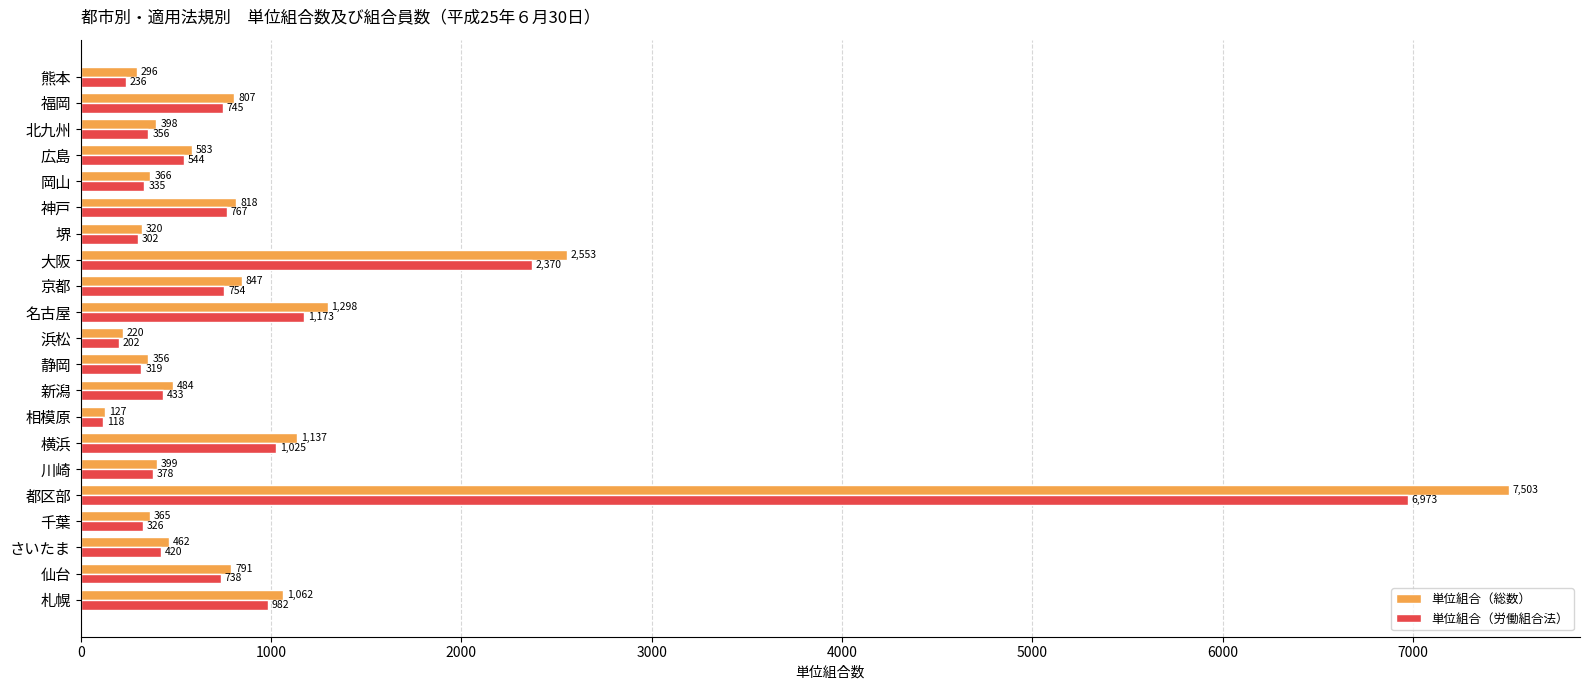

Which series has the largest total across all categories?

単位組合（総数）